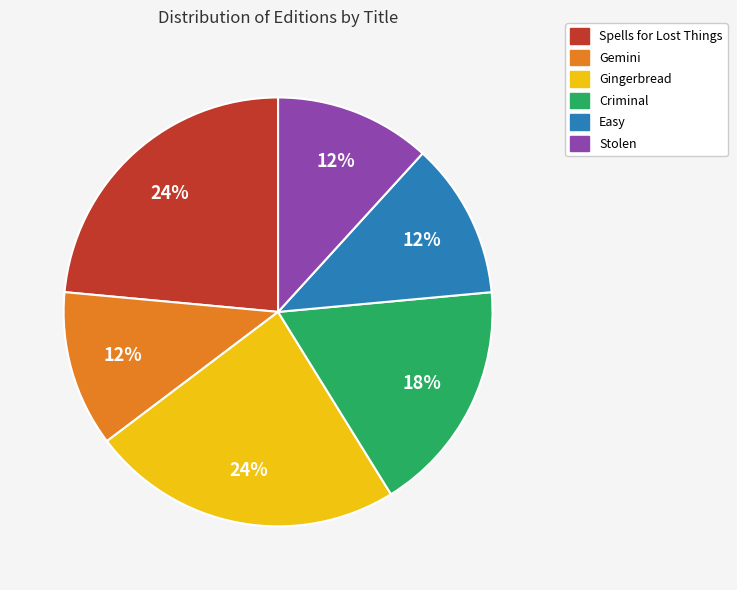

What is the ratio of the value at Gemini to the value at Easy?

1.0